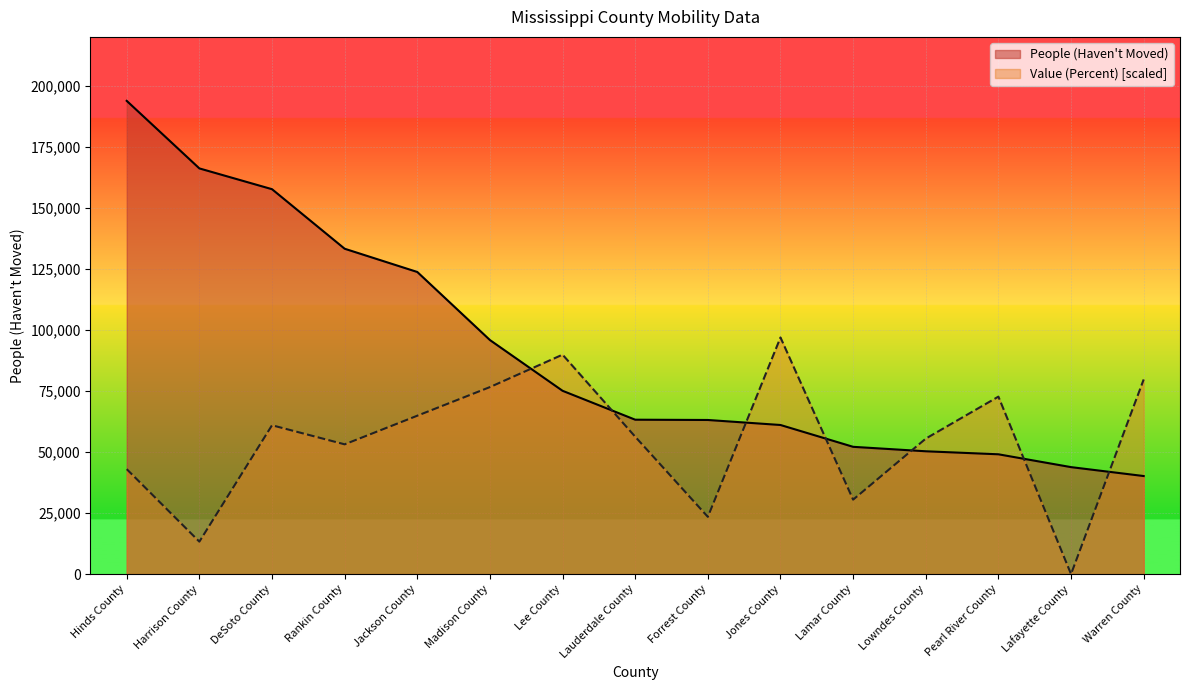

Which series has the largest total across all categories?

People (Haven't Moved)